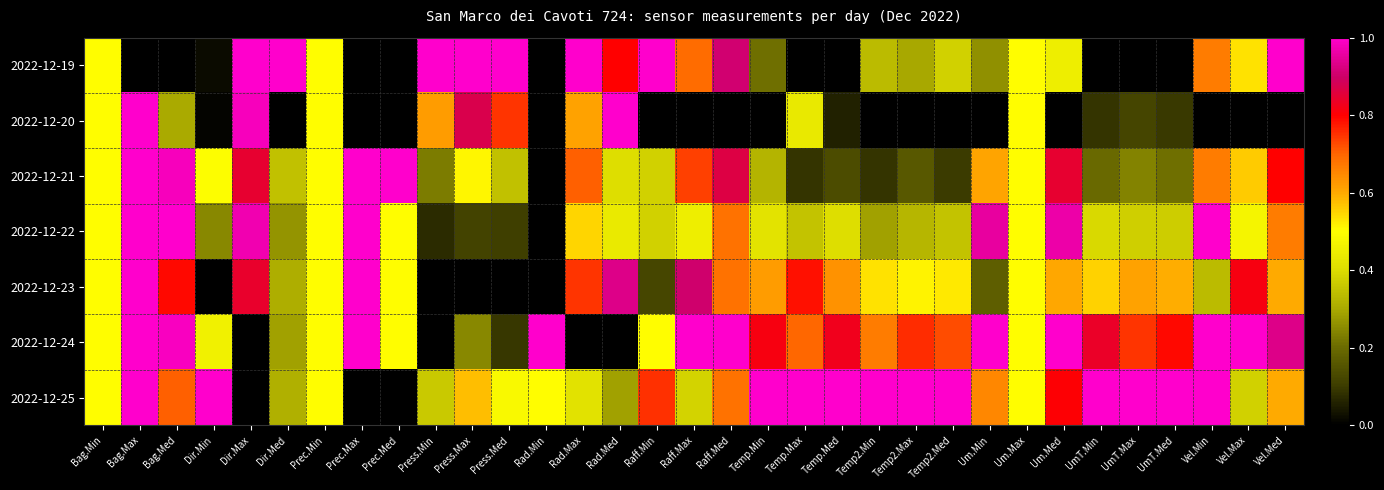

Rank the series at Temp2.Min from highest to lowest value.

2022-12-25, 2022-12-24, 2022-12-23, 2022-12-19, 2022-12-22, 2022-12-21, 2022-12-20